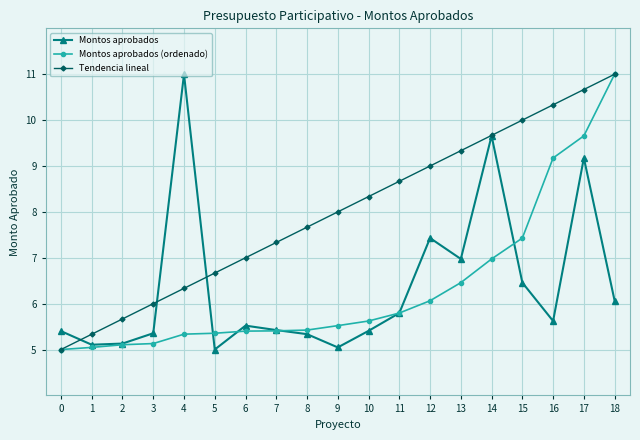

What is the approximate value of Montos aprobados at 18?

6.1